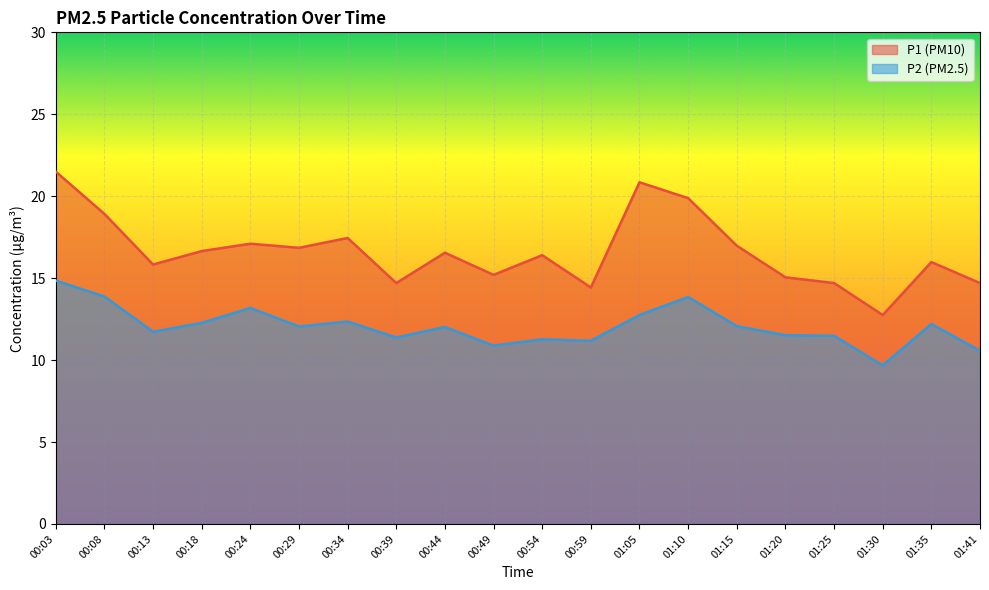

Where is P2 line nearest to the value 12?

00:44